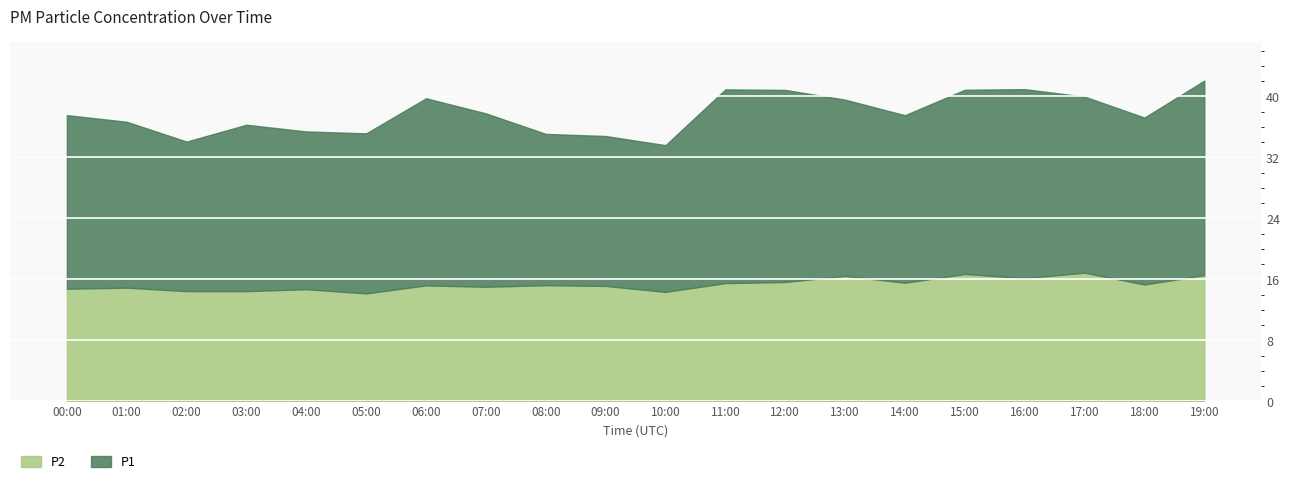

What is the greatest value displayed?

25.5